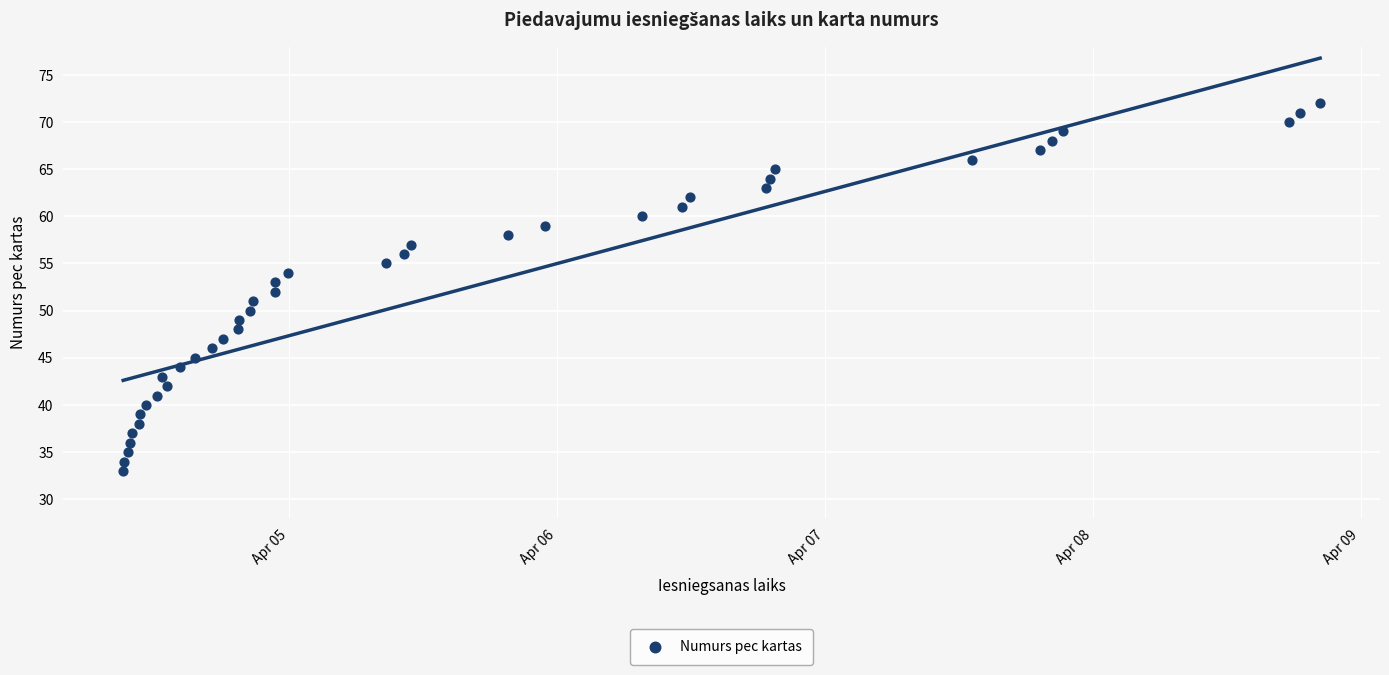

What is the range of Y values (max minus min)?

39